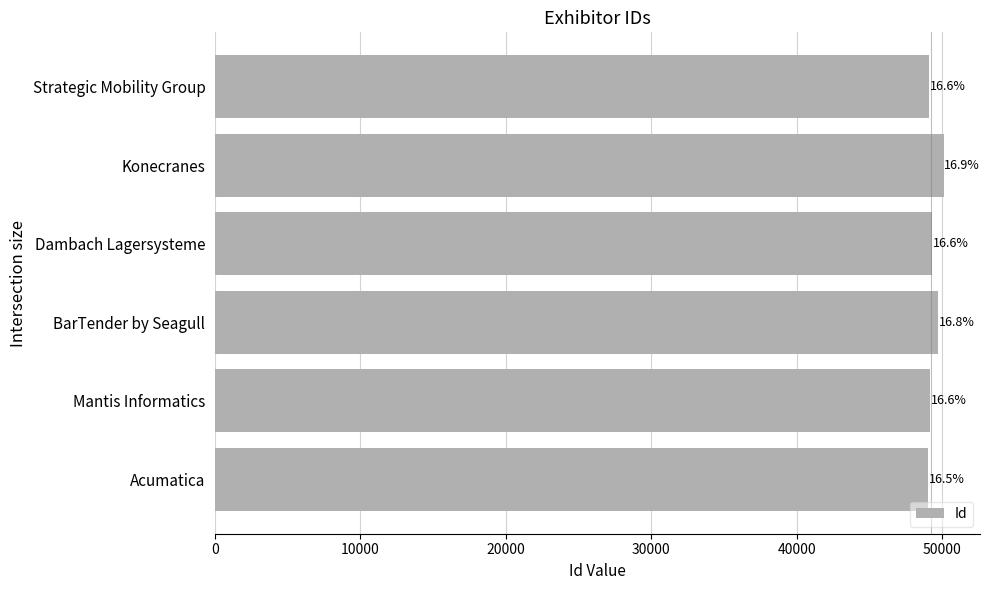

What is the minimum value shown in the chart?

49038